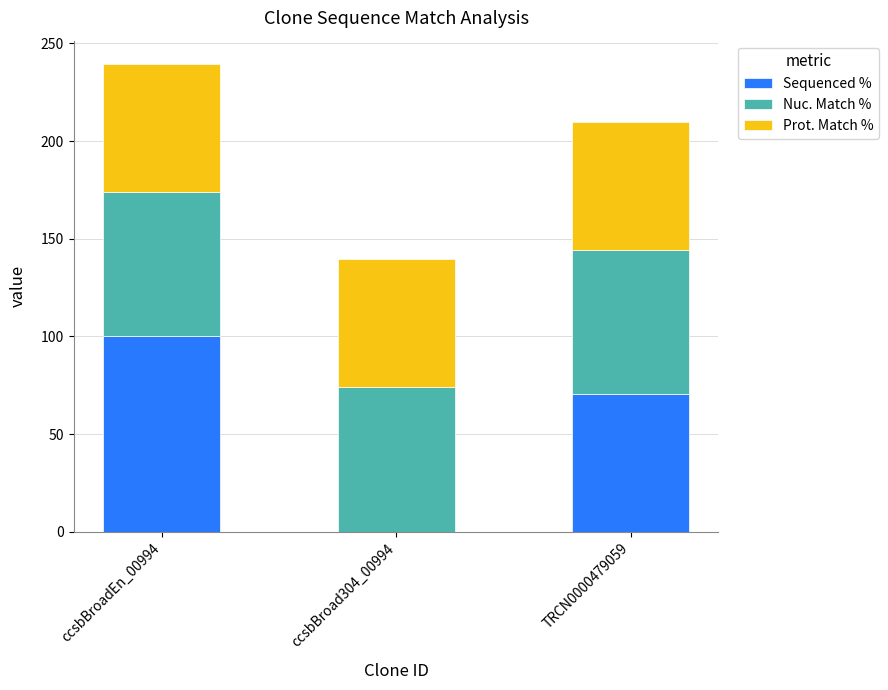

What are all the series names shown in the legend?

Sequenced %, Nuc. Match %, Prot. Match %